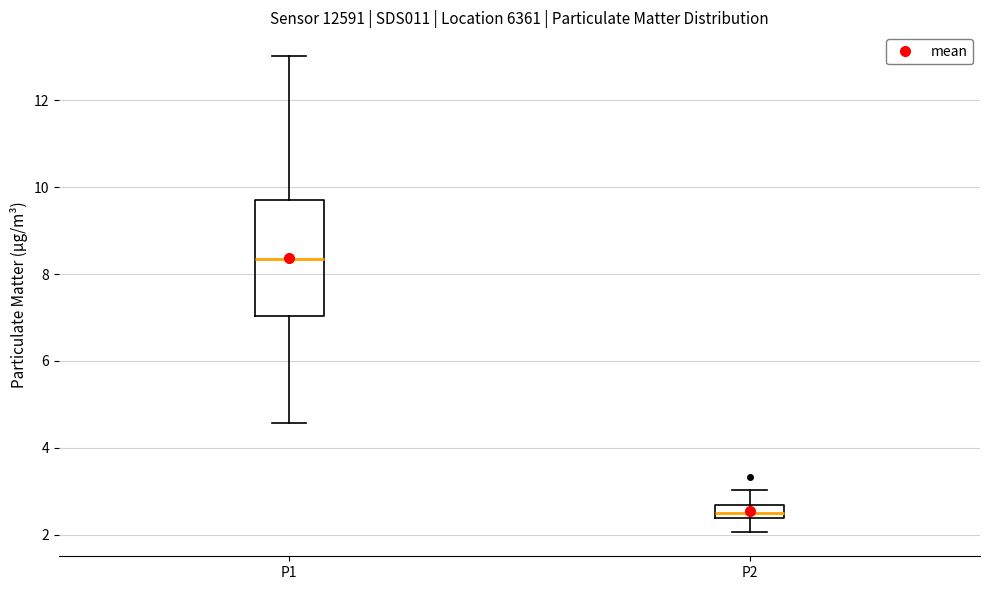

Which box's median line is the lowest?

P2